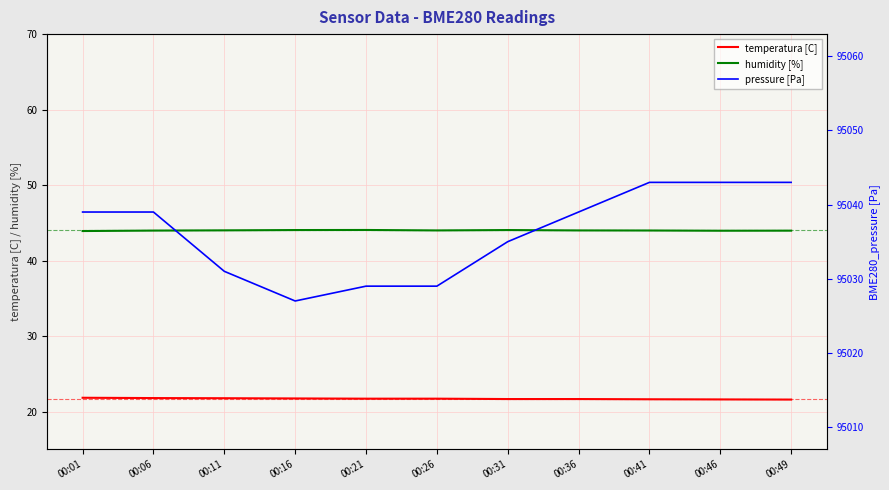

What is the sum of all temperatura [C] values?

238.6